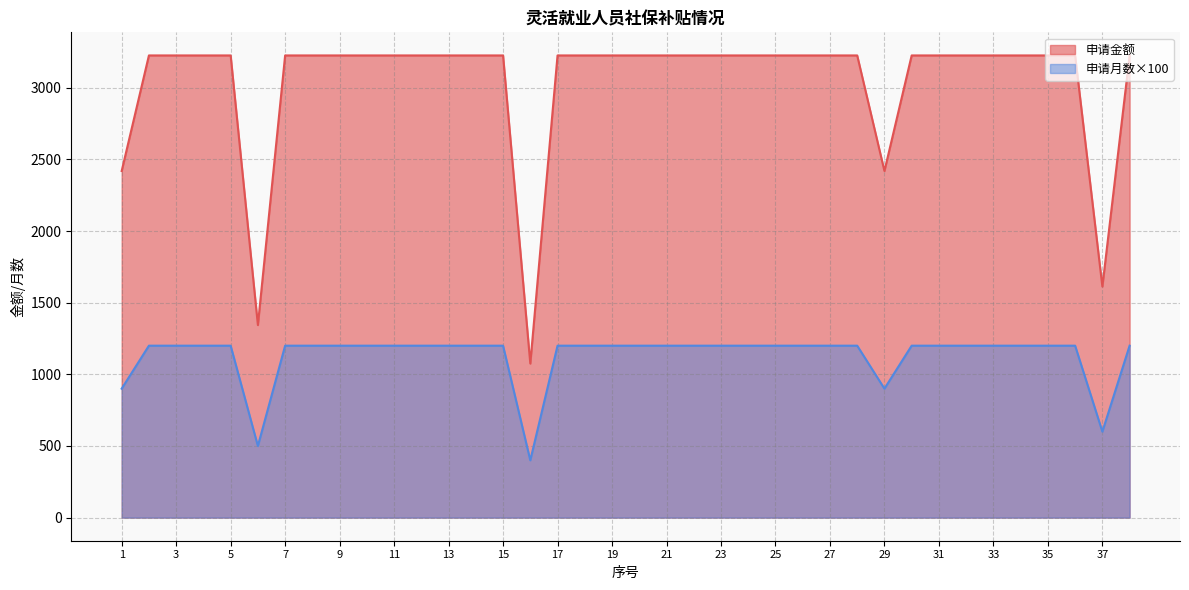

True or false: 申请金额 has a value of 1979.6 at 27.

False